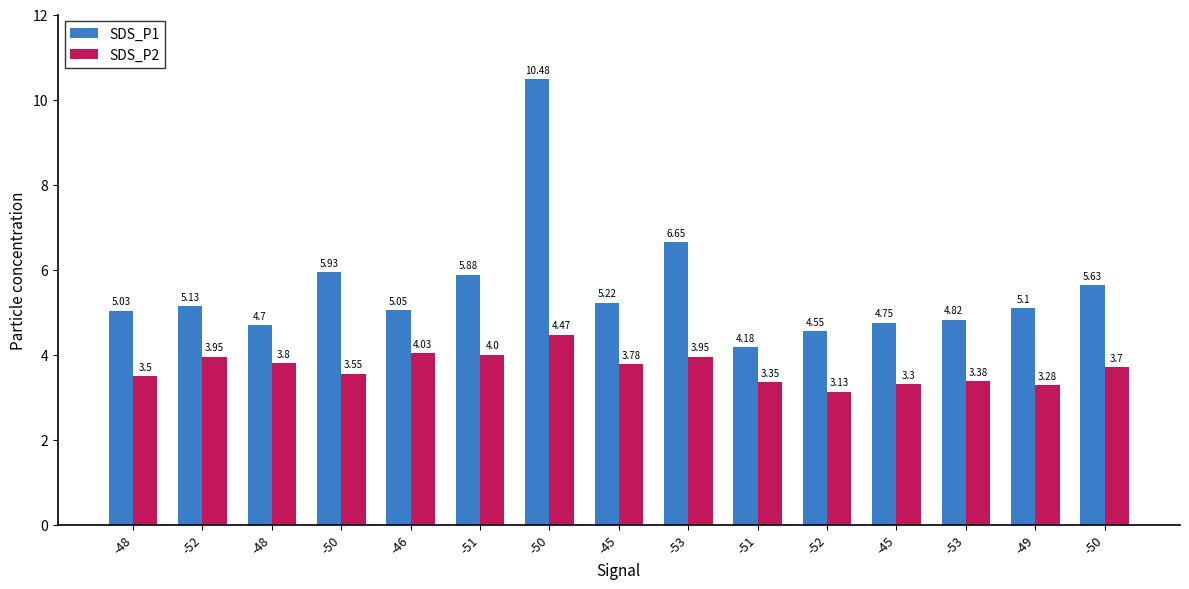

What is the sum of all SDS_P2 values?

55.2